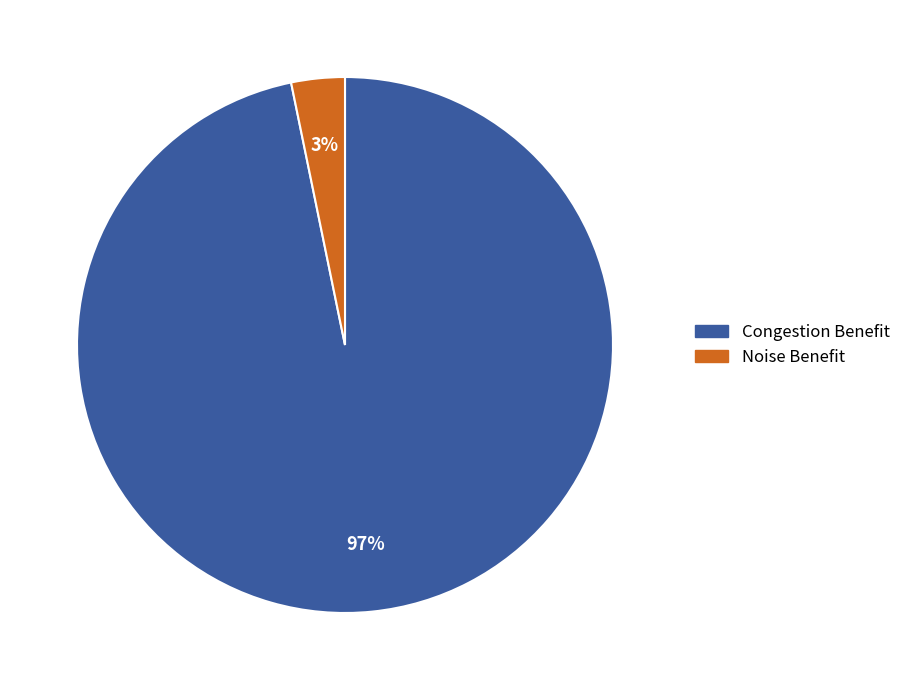

What is the smallest slice in the pie chart?

Noise Benefit